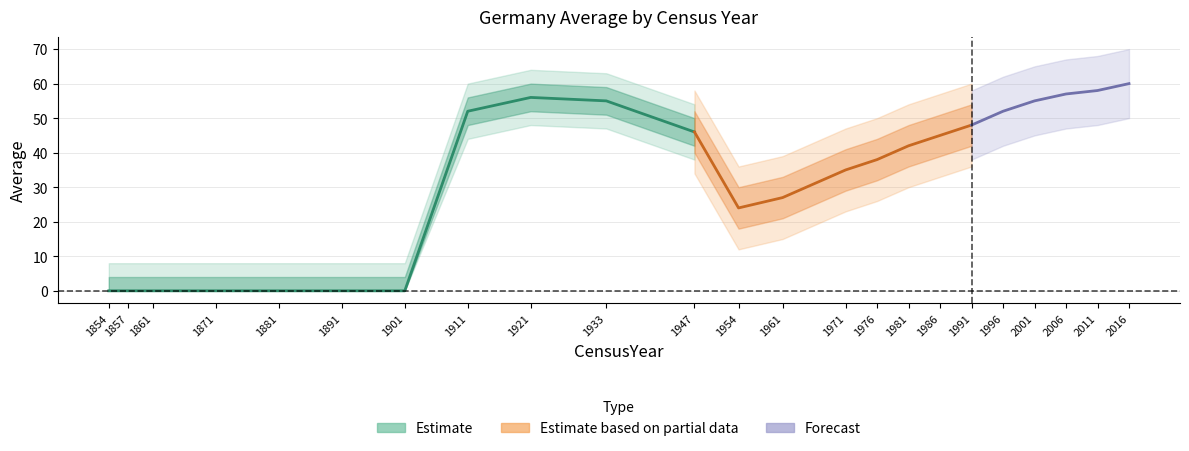

What value does the data have at 2006?

57